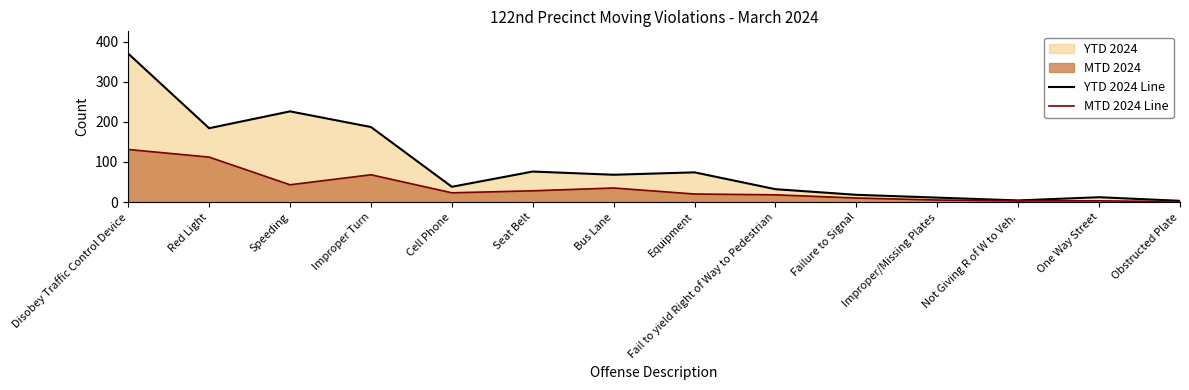

What is the sum of the YTD 2024 Line values at Obstructed Plate and Disobey Traffic Control Device?

373